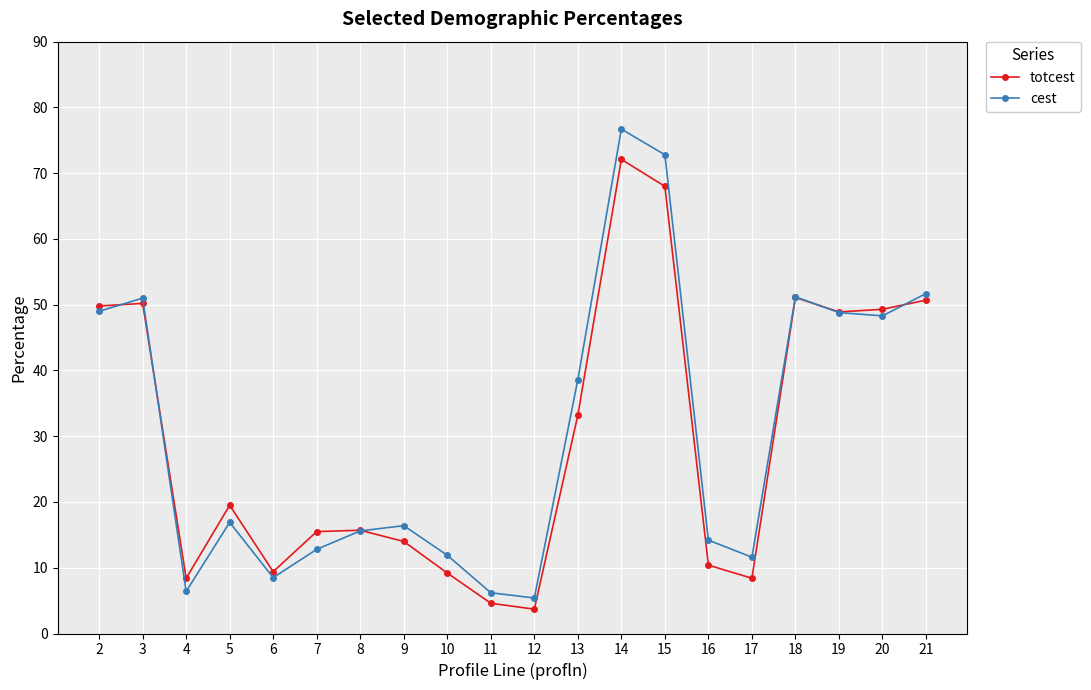

Rank the series by their average value, from highest to lowest.

cest, totcest